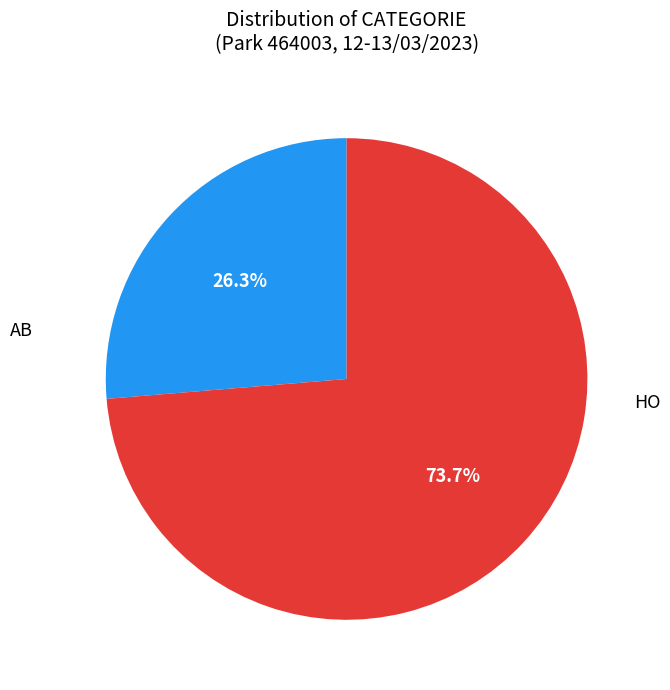

Is there a majority slice in this chart?

Yes